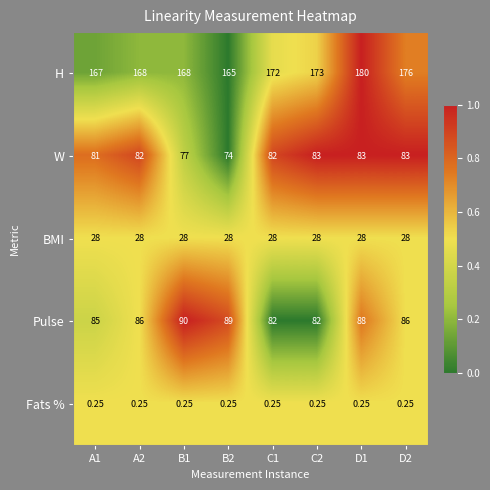

Rank the series at B1 from highest to lowest value.

H, Pulse, W, BMI, Fats %